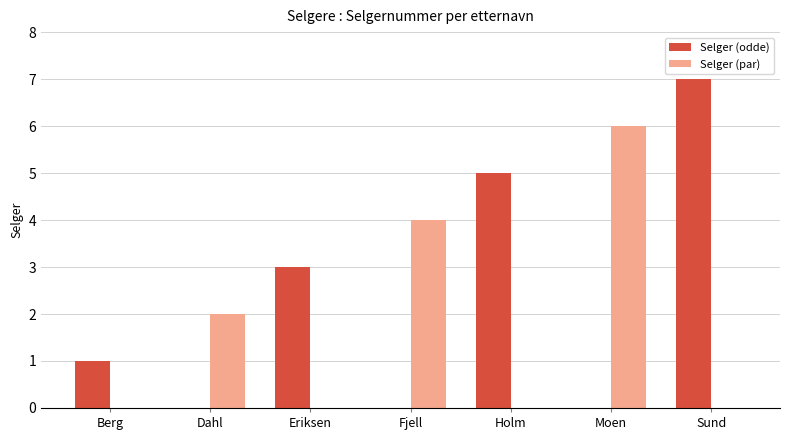

Is it true that Selger (odde) equals 3 at Eriksen?

True